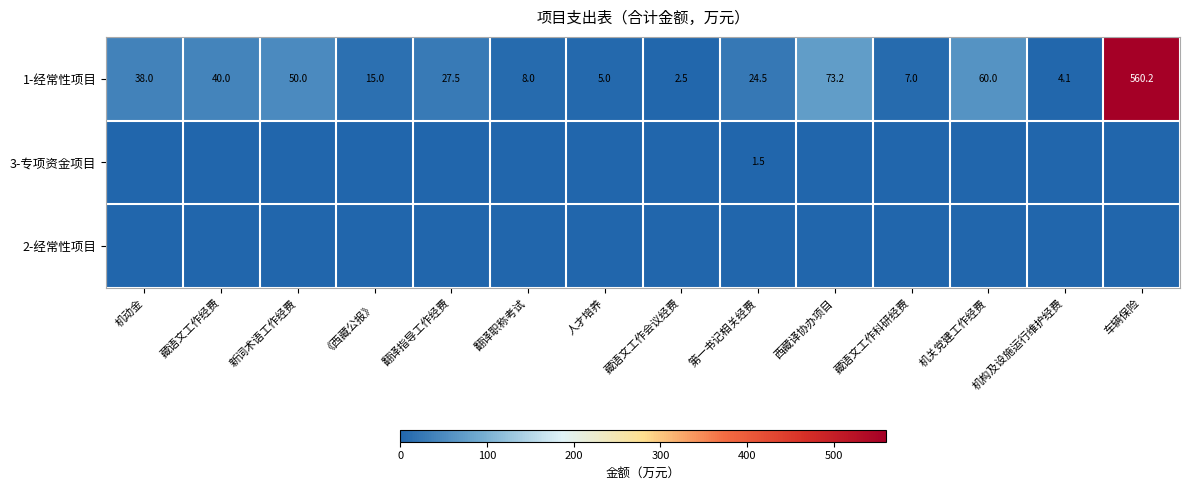

Is it true that 1-经常性项目 equals 60.0 at 机关党建工作经费?

True